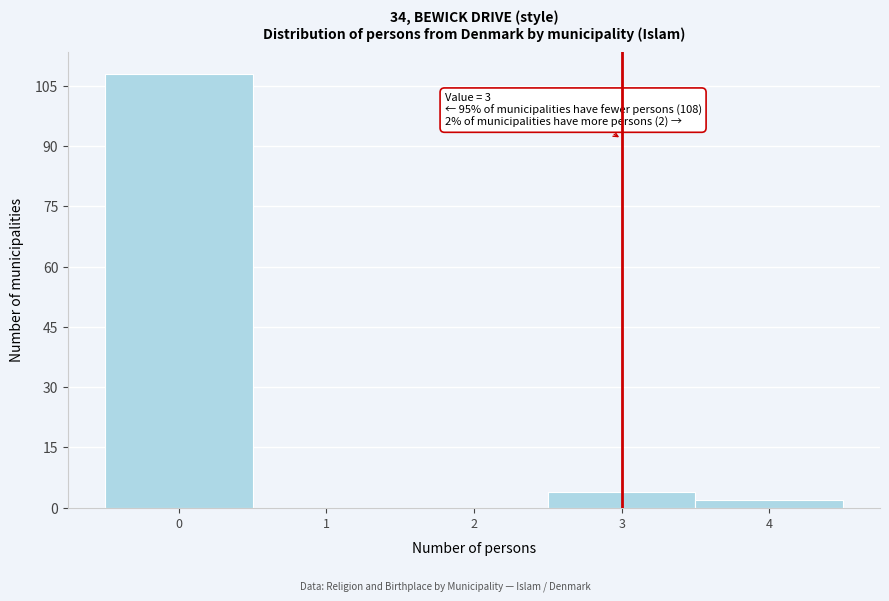

Over which range of the x-axis is the bar tallest?

-0.5 to 0.5